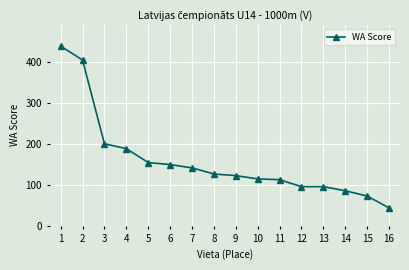

Read the value at 11, to the nearest 5.

115